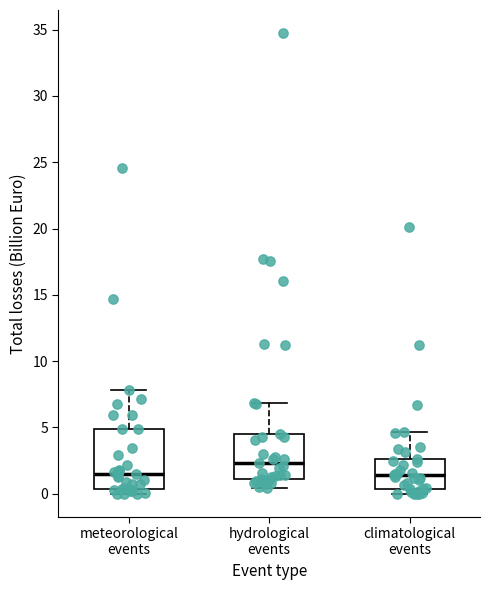

Comparing the boxes themselves (not the whiskers), which one is the tallest?

meteorological events